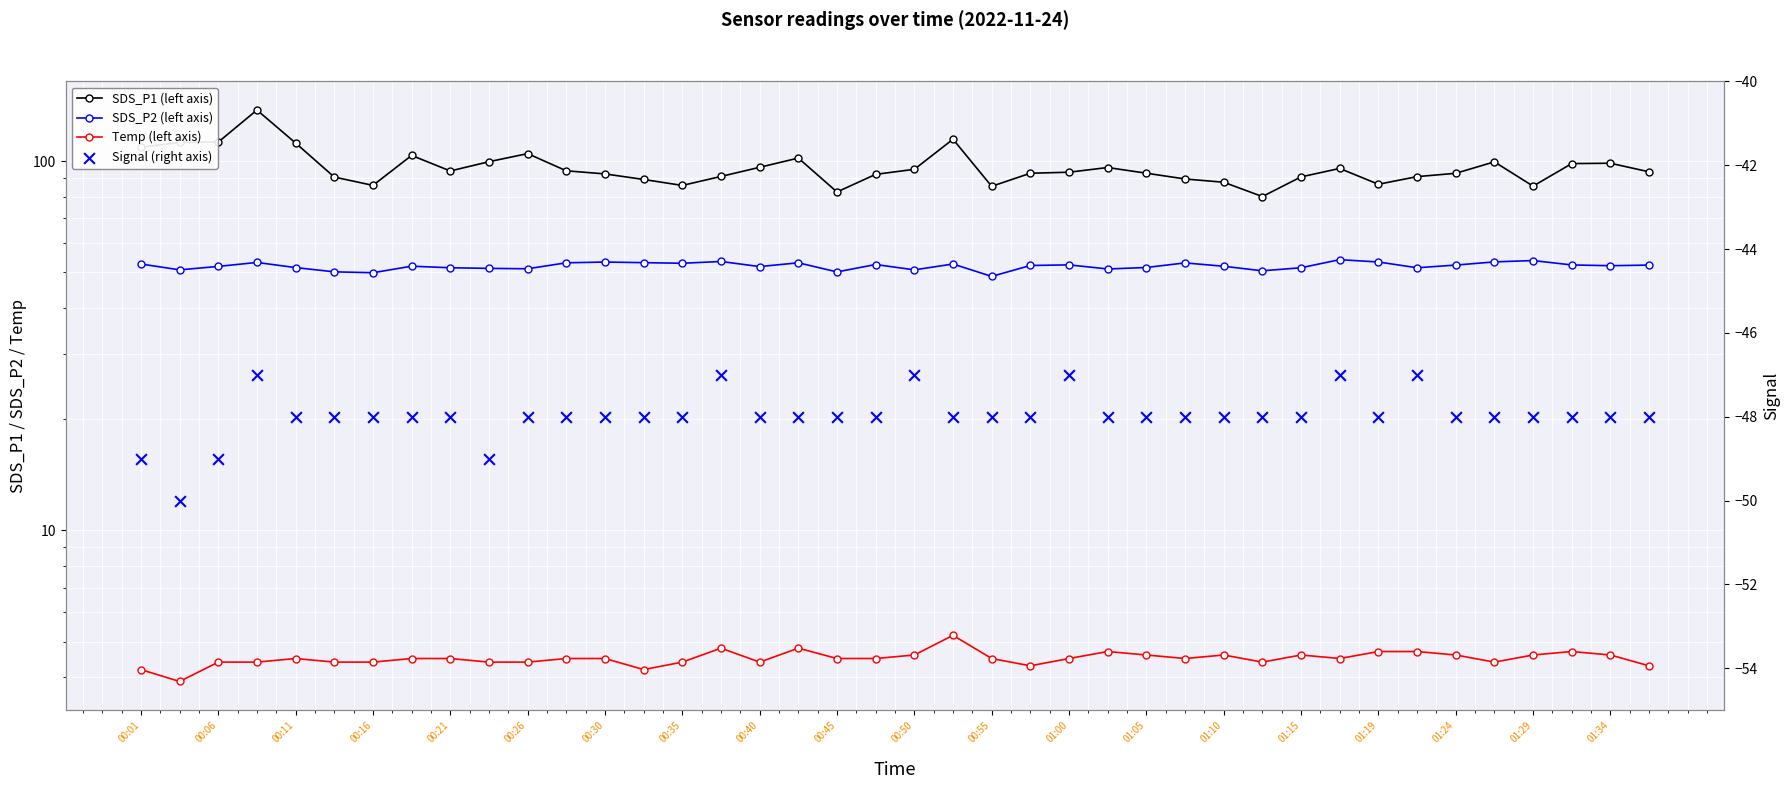

Which series has the widest spread of Y values?

SDS_P1 (left axis)